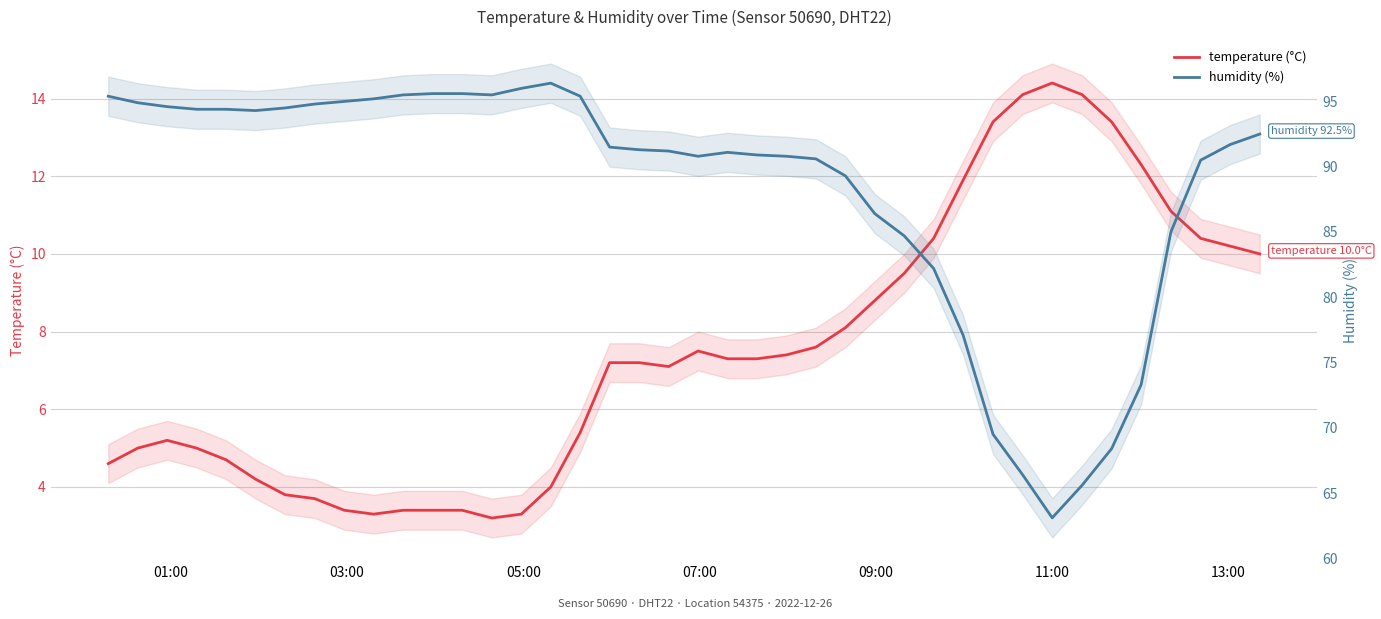

At which label does humidity (%) first exceed 91?

01:00